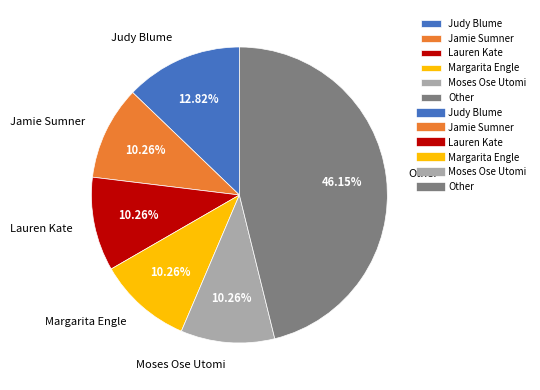

Between Judy Blume and Other, which is larger?

Other